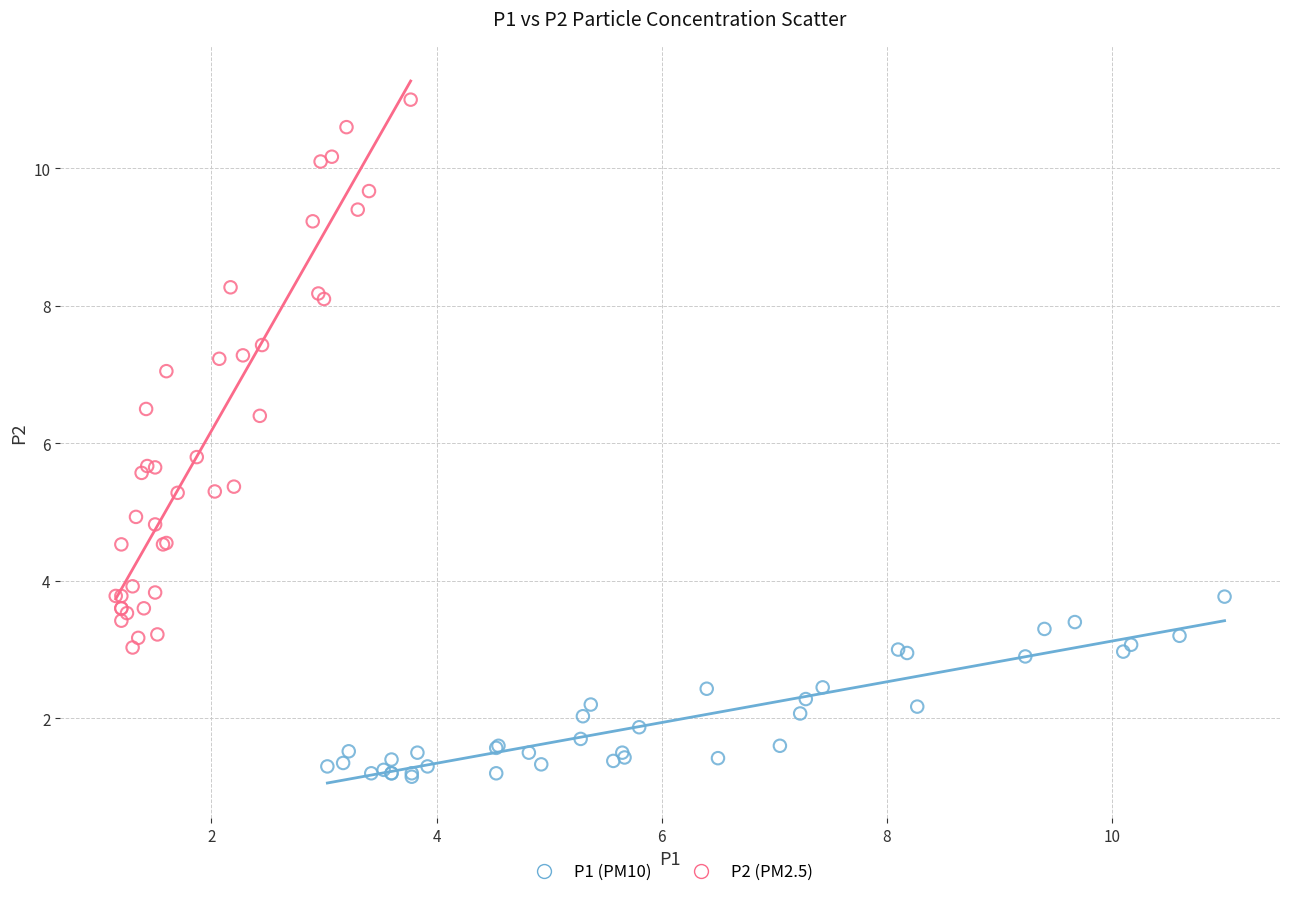

Which series reaches the maximum Y coordinate?

P2 (PM2.5)